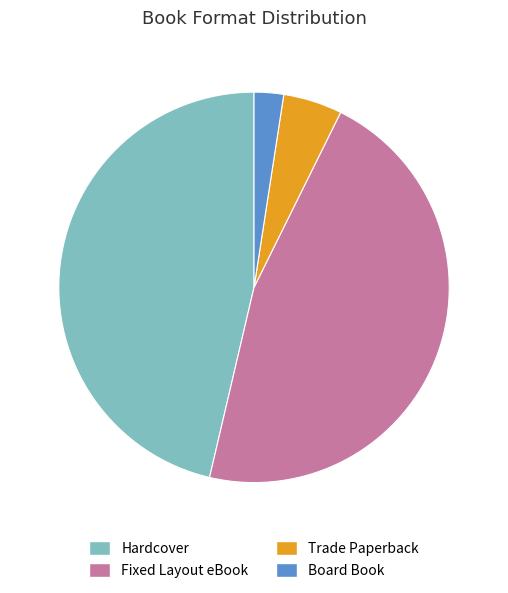

The Fixed Layout eBook slice represents 32% of the pie. True or false?

False